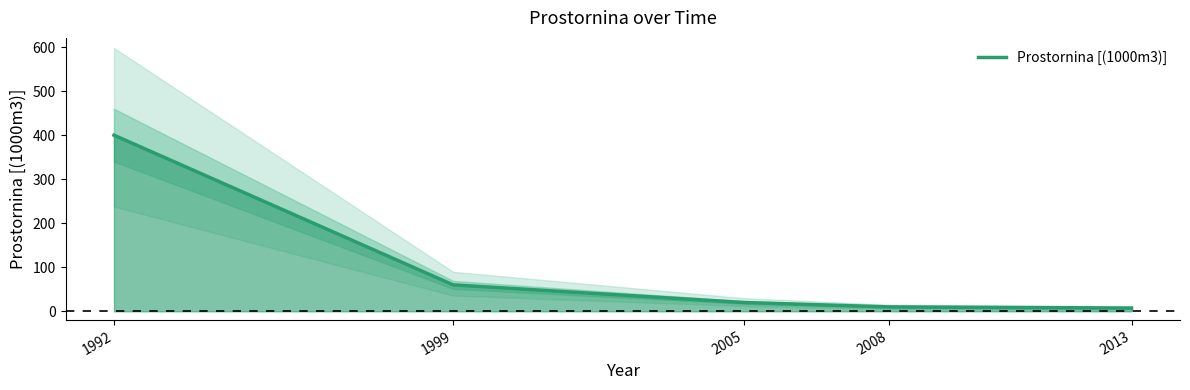

What is the difference between the maximum and minimum values?

392.6